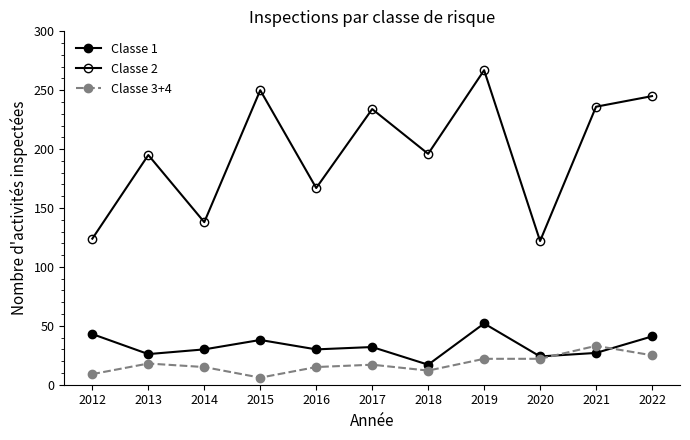

Which series has the largest total across all categories?

Classe 2